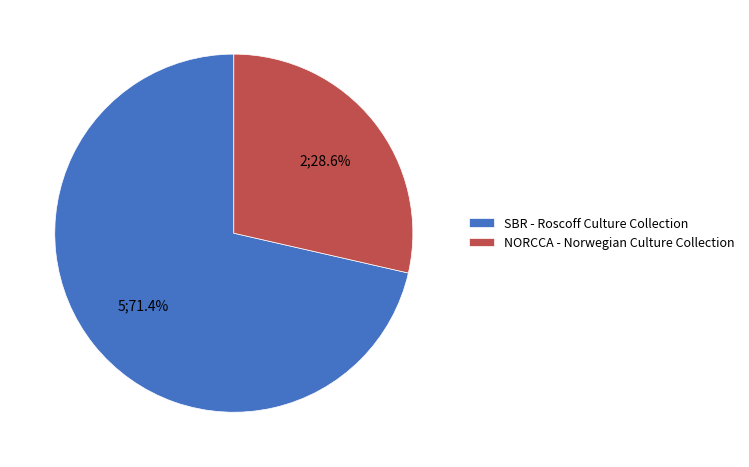

Approximately how many times larger is the value at NORCCA - Norwegian Culture Collection compared to SBR - Roscoff Culture Collection?

0.4